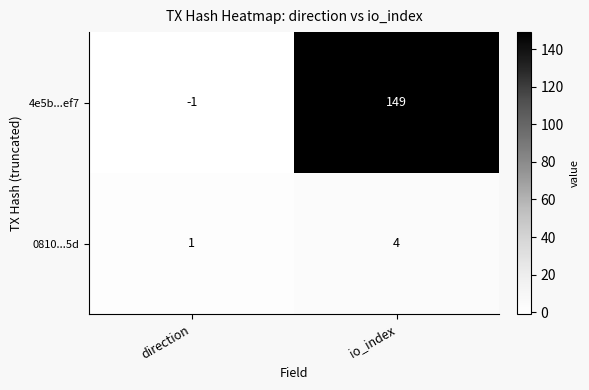

What is the total value across all series at io_index?

153